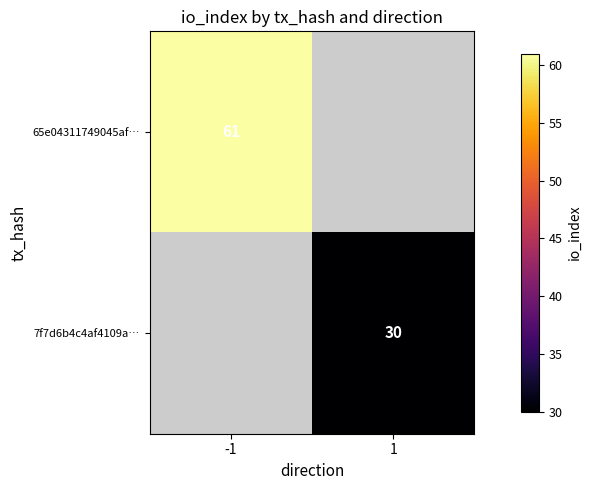

Is it true that 65e04311749045af… equals 61 at -1?

True